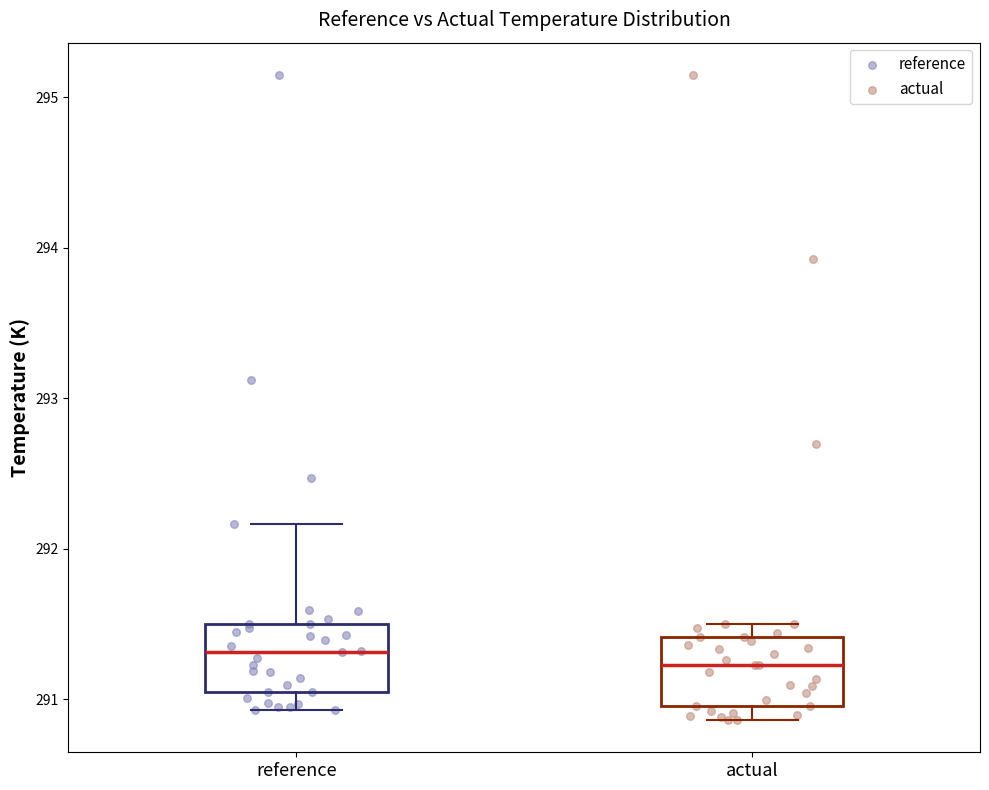

Where is the upper edge of the box for actual on the y-axis? The values are not printed on the chart, so give them approximately, as read against the axis.

291.4